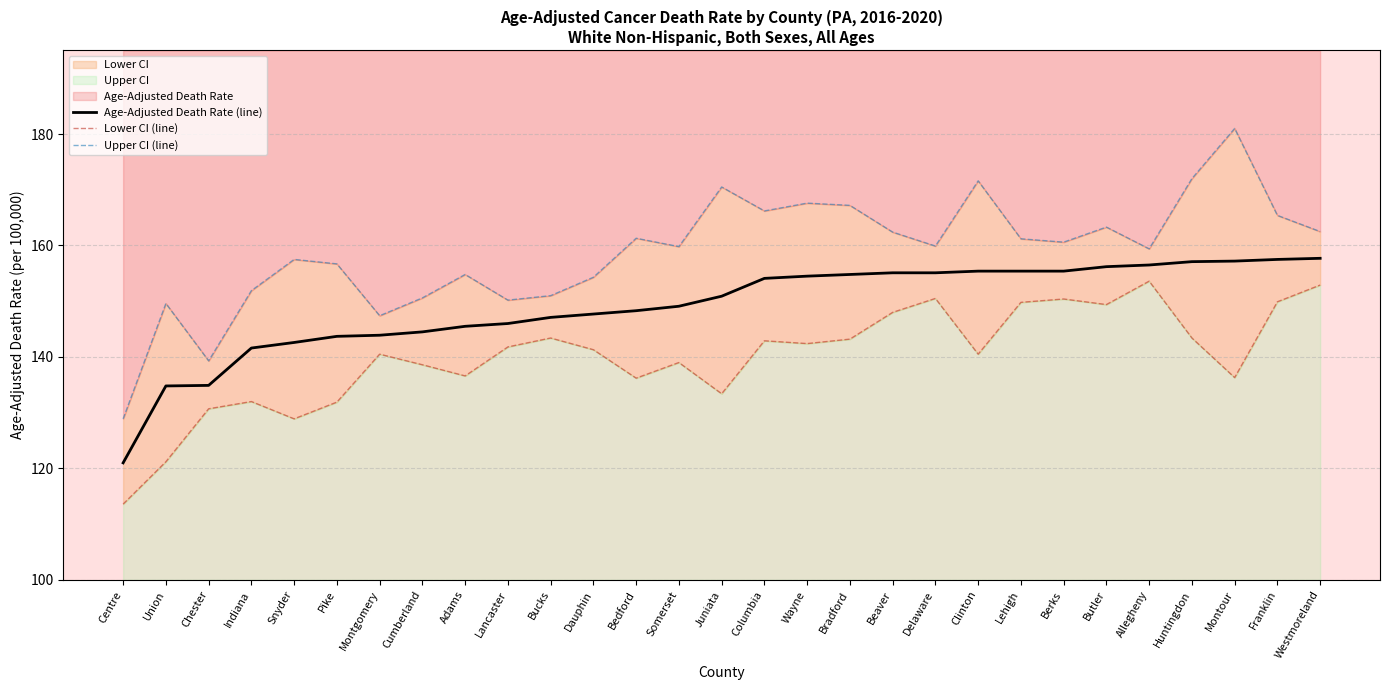

Where is the first local minimum for Lower CI (line)?

Snyder